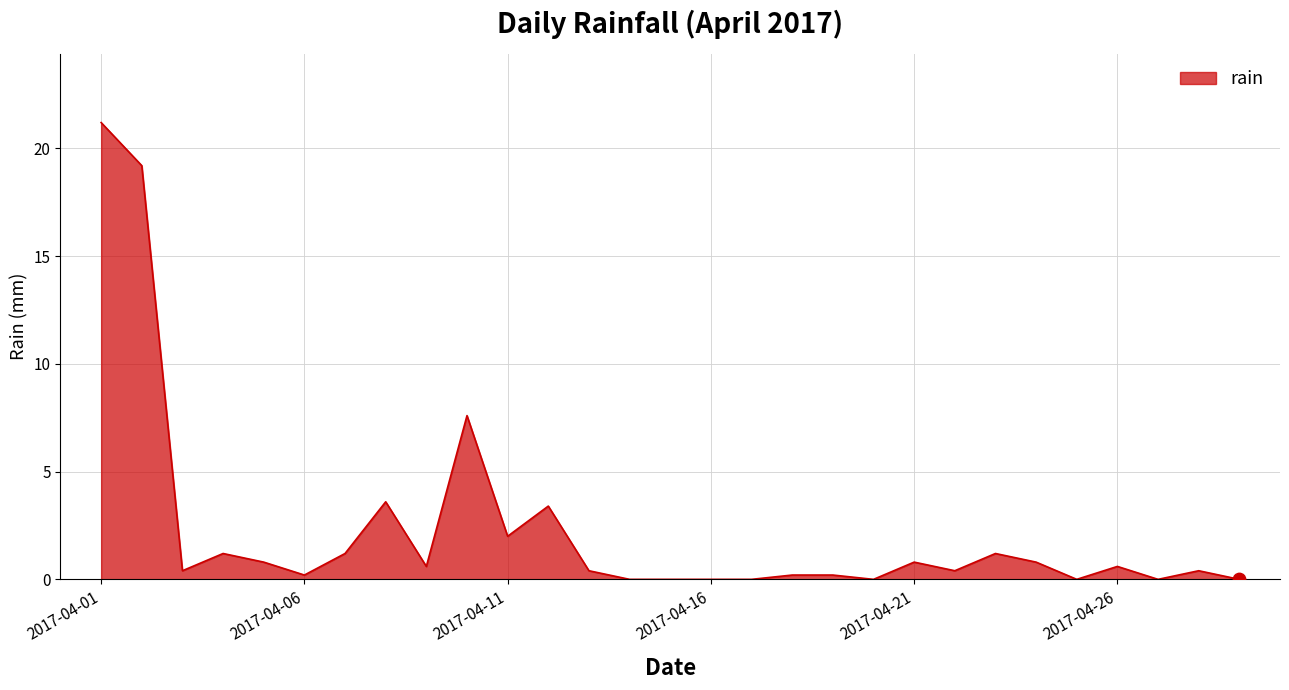

What is the maximum value shown in the chart?

21.2